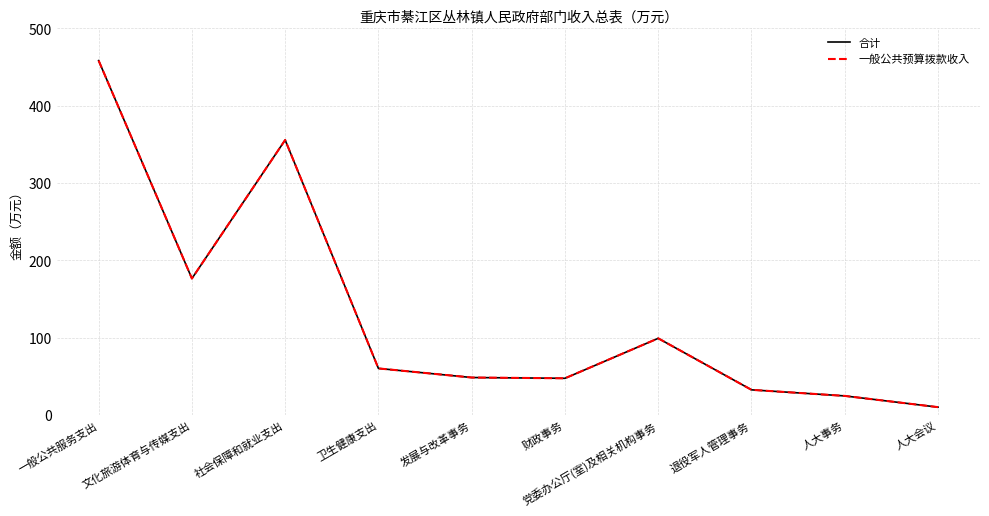

Between 卫生健康支出 and 人大会议, which is larger?

卫生健康支出